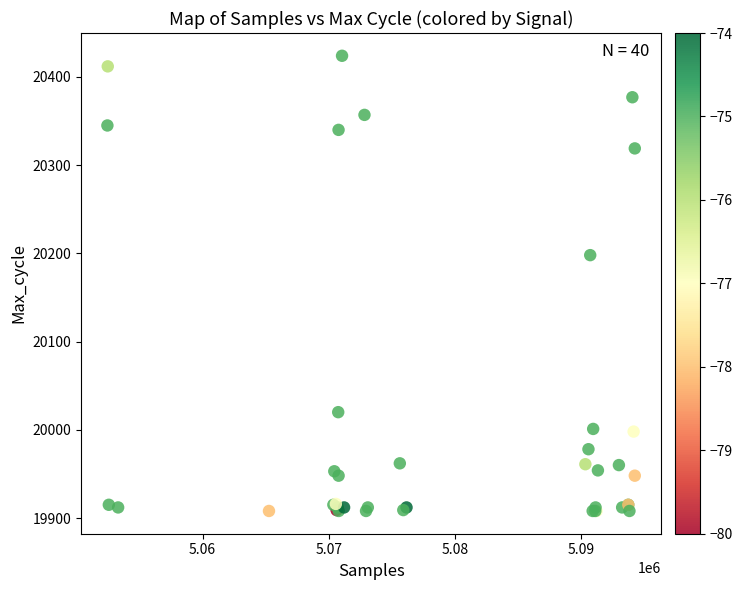

What Y value in the scatter plot is closest to 20166?

20198